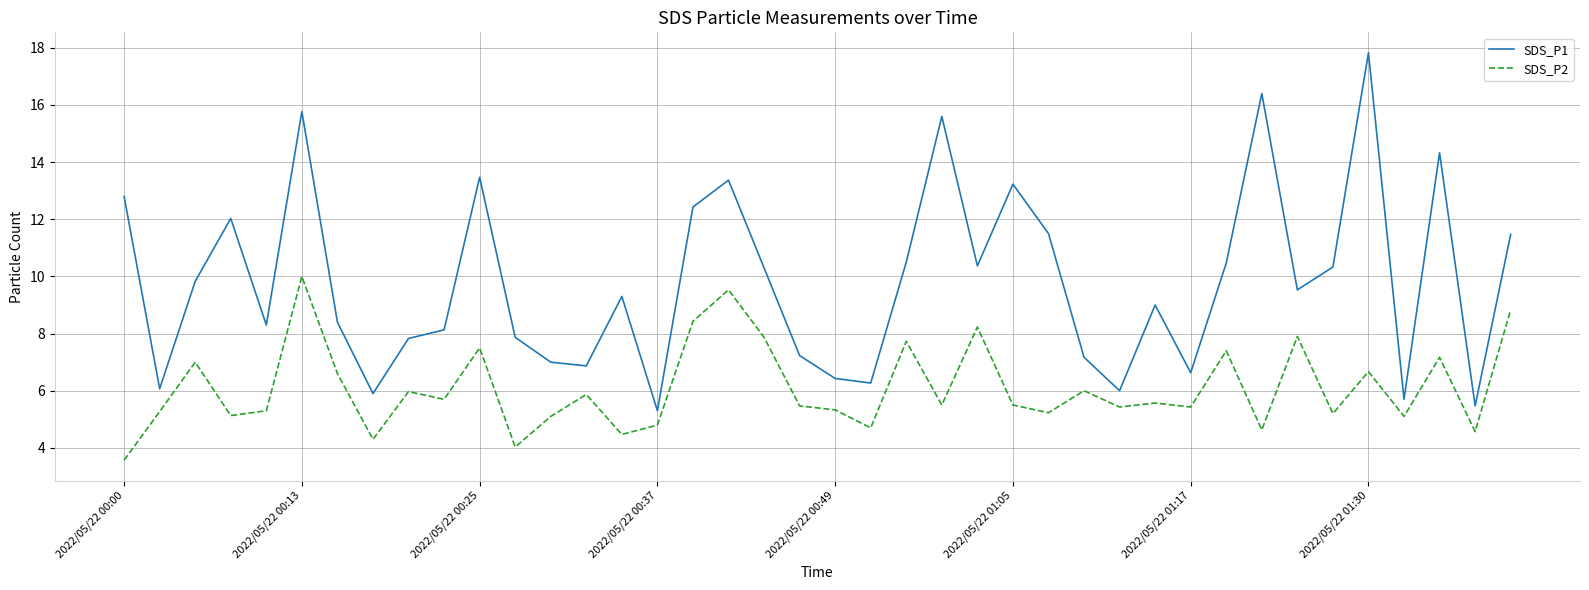

True or false: SDS_P1 has more than 0 interior local peaks.

True